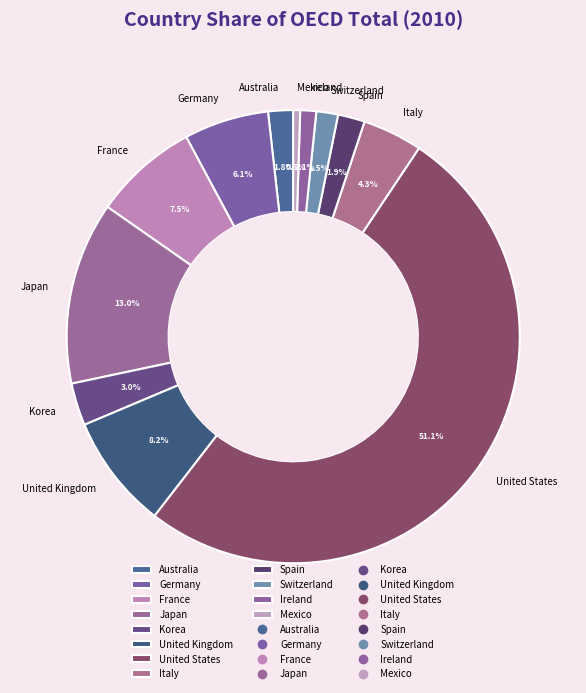

What is the ratio of the value at Germany to the value at Japan?

0.5